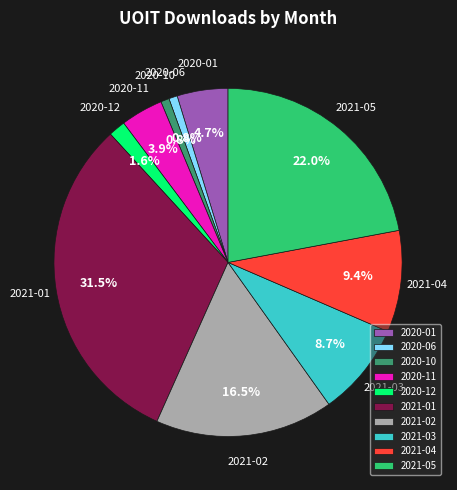

Between 2020-01 and 2021-05, which is larger?

2021-05